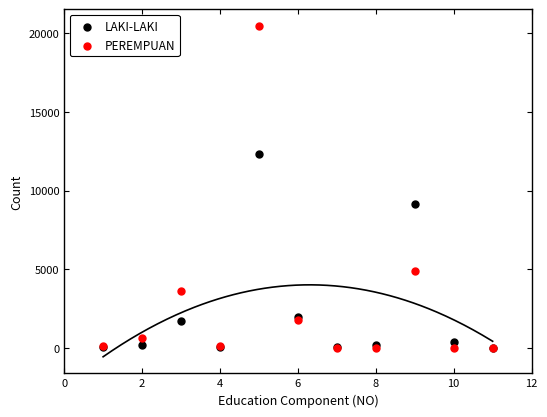

In the PEREMPUAN series, what Y value is closest to 10227?

4917